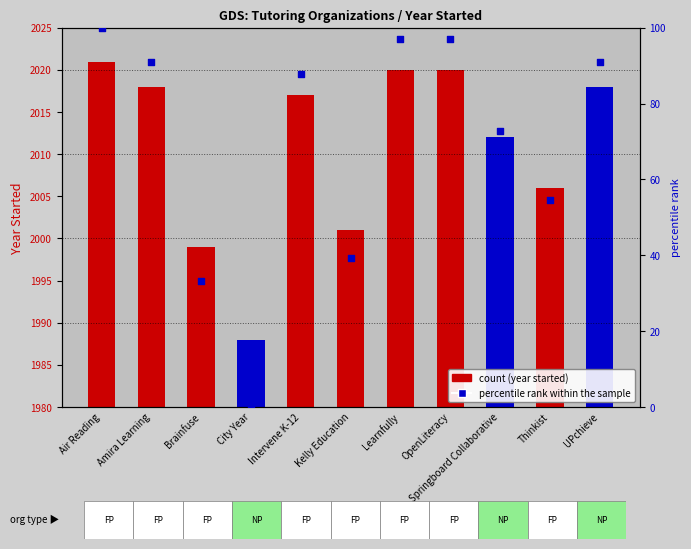

Between UPchieve and OpenLiteracy, which is larger?

OpenLiteracy